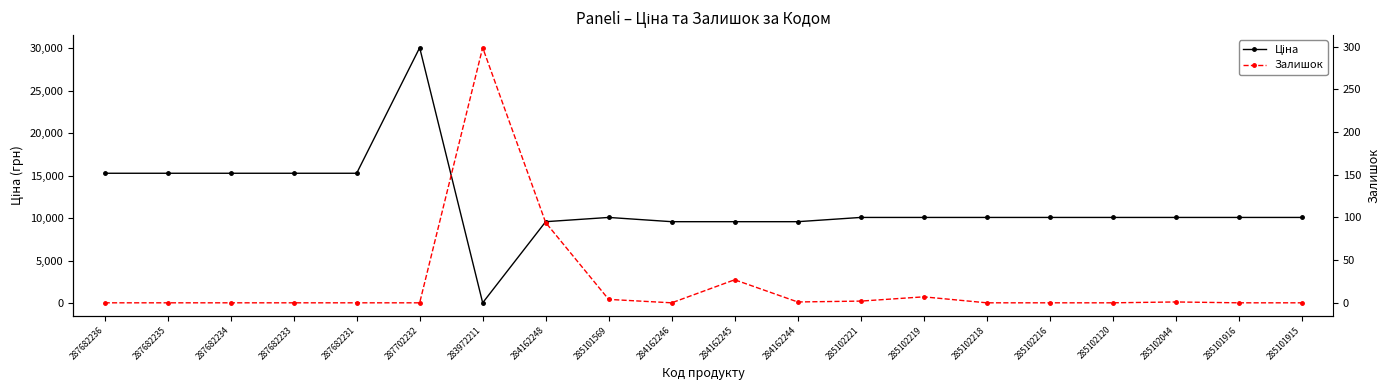

The value of Залишок at 285102221 is 2.8. True or false?

False